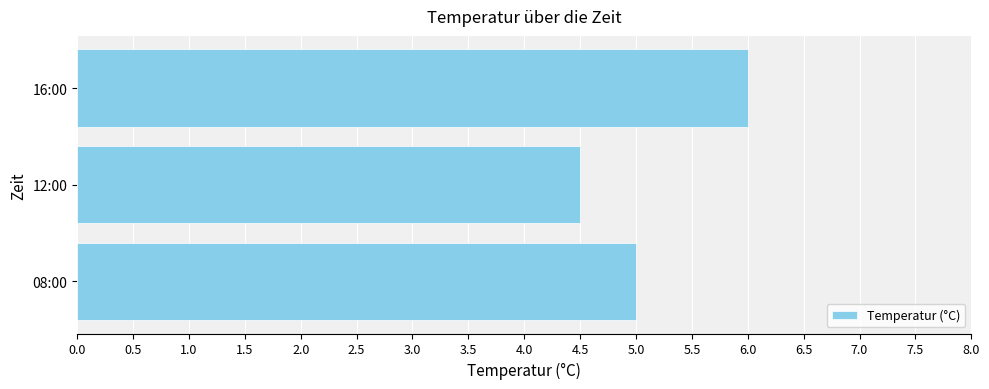

True or false: the data shows 4.5 at 12:00.

True